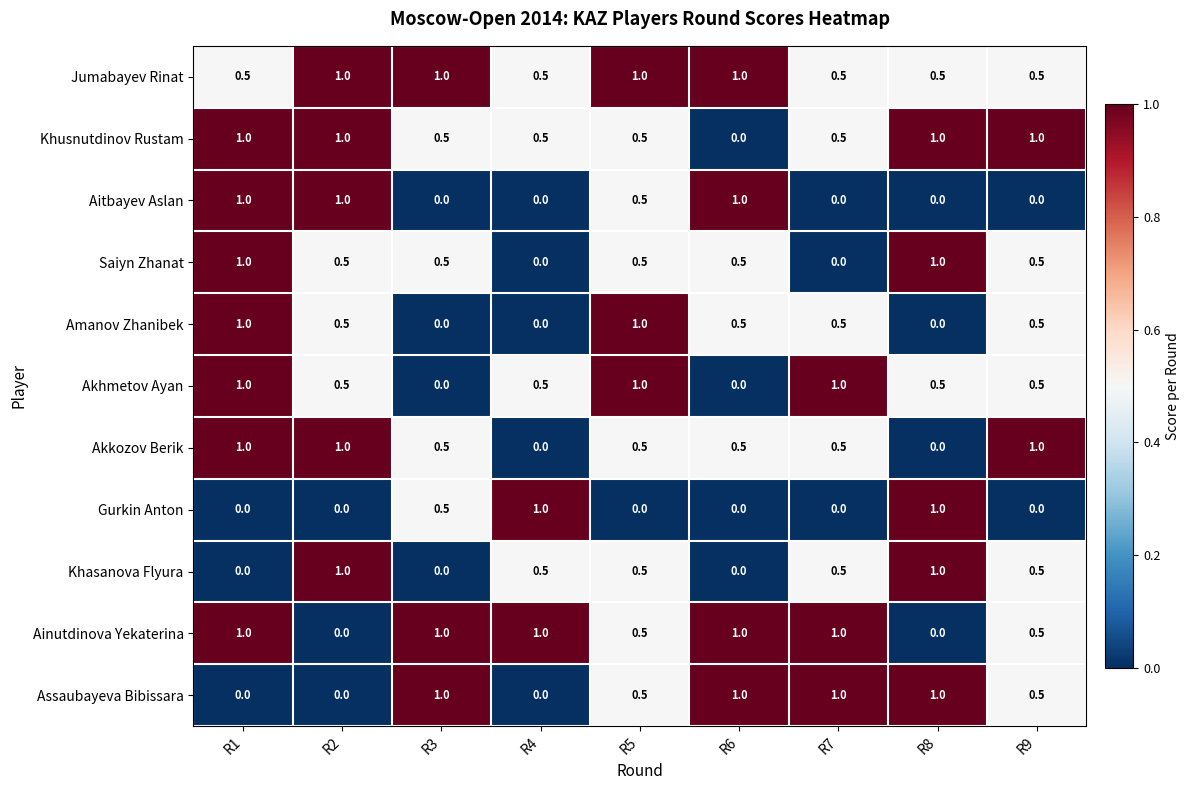

What is the difference between the second highest and minimum values in the Saiyn Zhanat series?

1.0